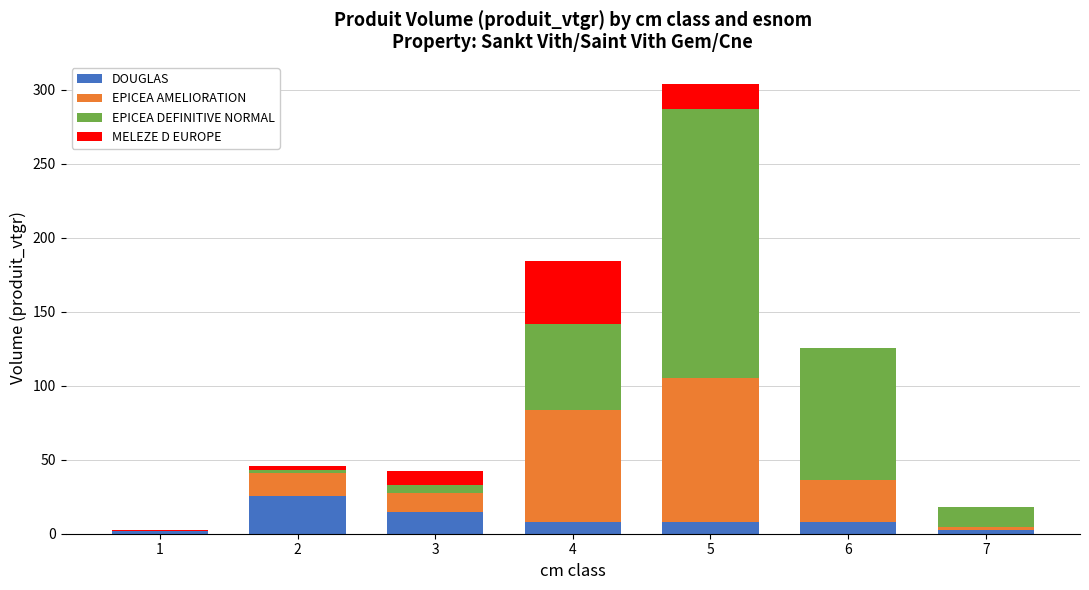

Count the number of categories in the chart.

7